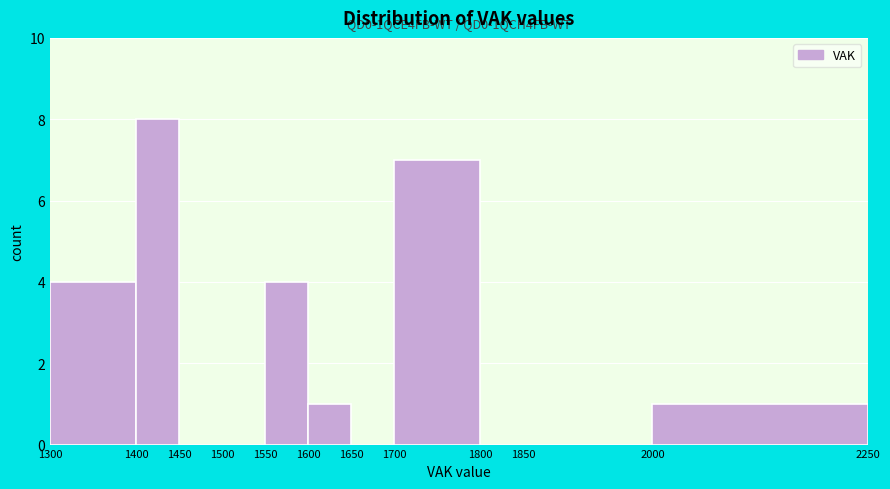

Over which range of the x-axis is the bar tallest?

1400 to 1450